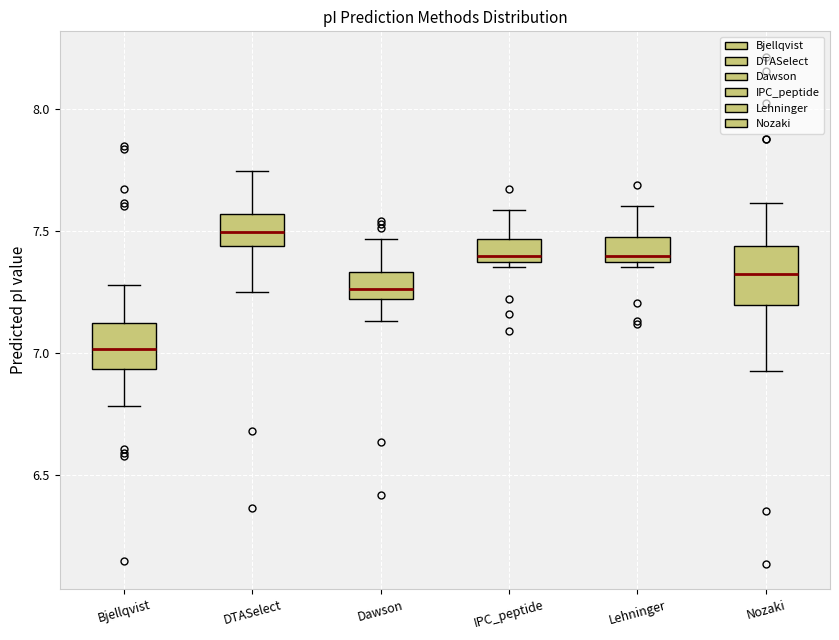

Comparing the boxes themselves (not the whiskers), which one is the tallest?

Nozaki